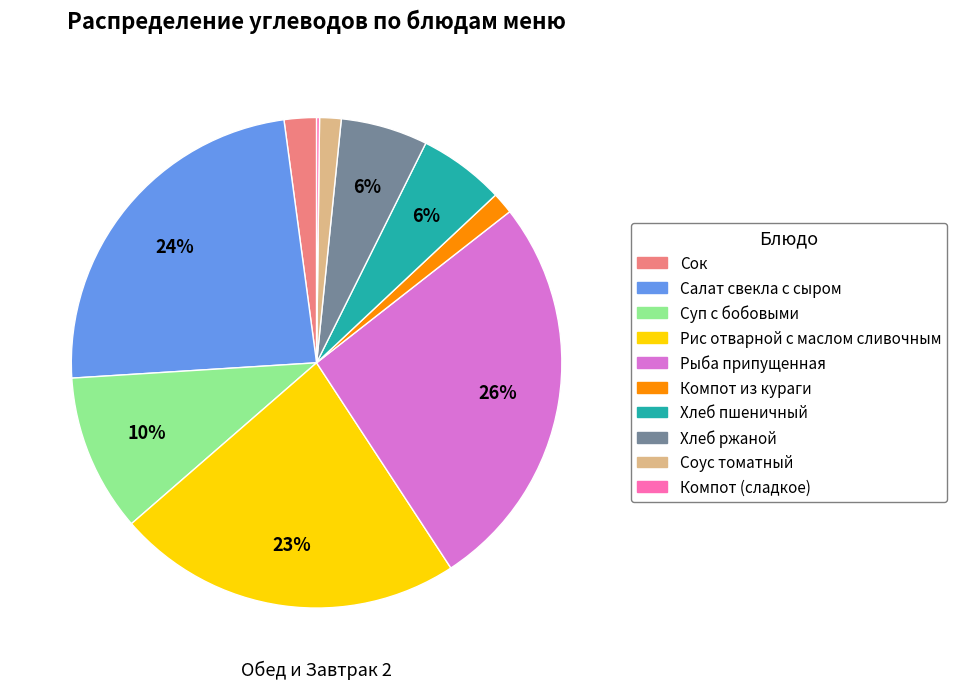

Which category has the biggest portion of the pie?

Рыба припущенная